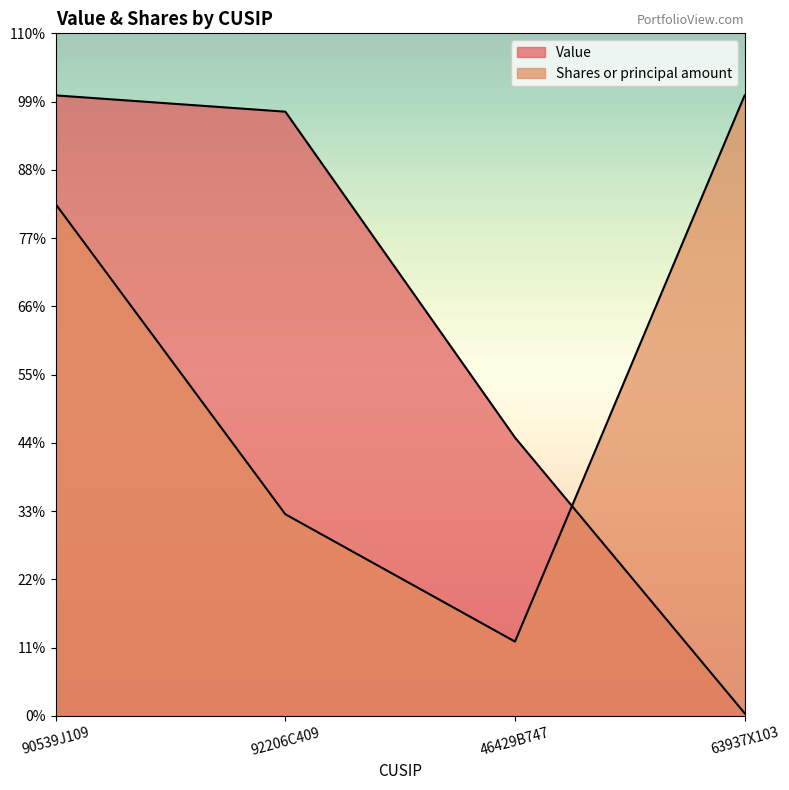

At which category is the sum across all series the highest?

90539J109